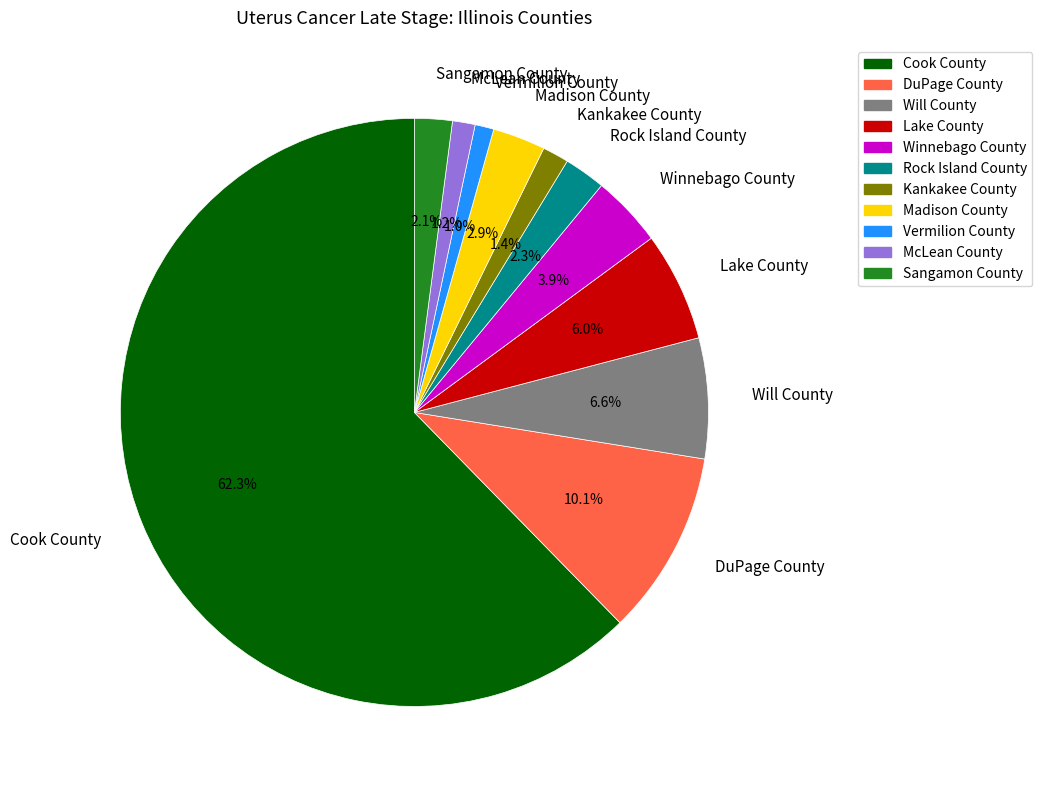

Is it true that McLean County is 1% of the pie?

True